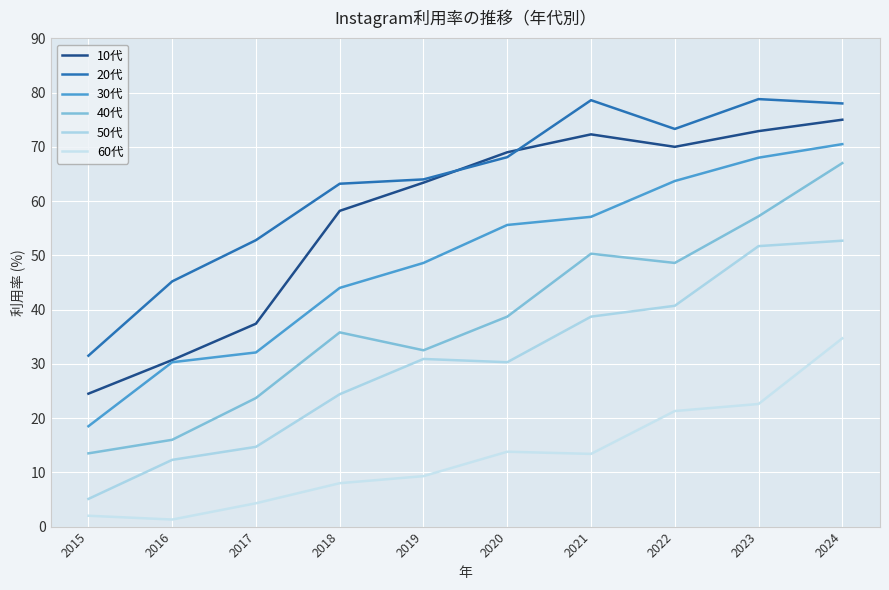

How many lines are shown in the chart?

6